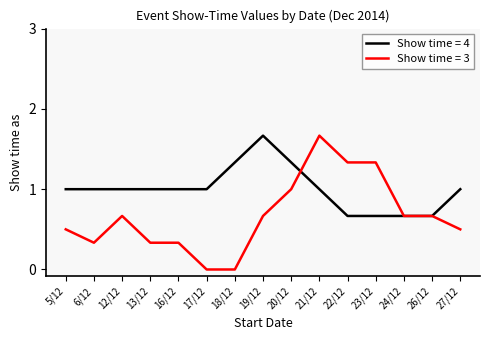

At which category is the sum across all series the highest?

21/12